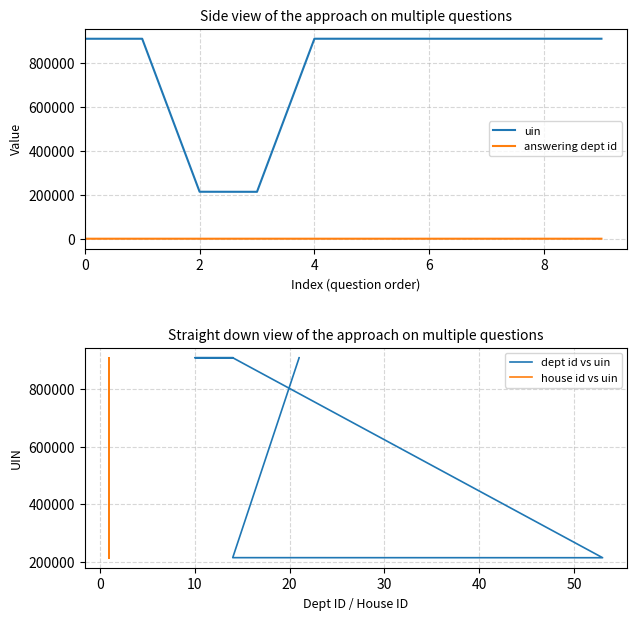

How many data points in dept id vs uin are above 908882?

4